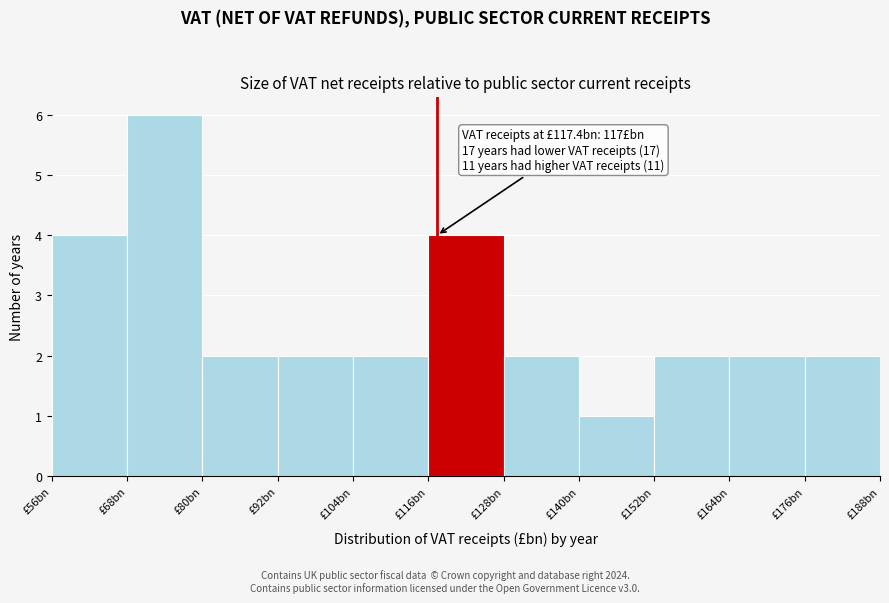

Reading right to left, transcribe all the data shown in this chart.

2	2	2	1	2	4	2	2	2	6	4